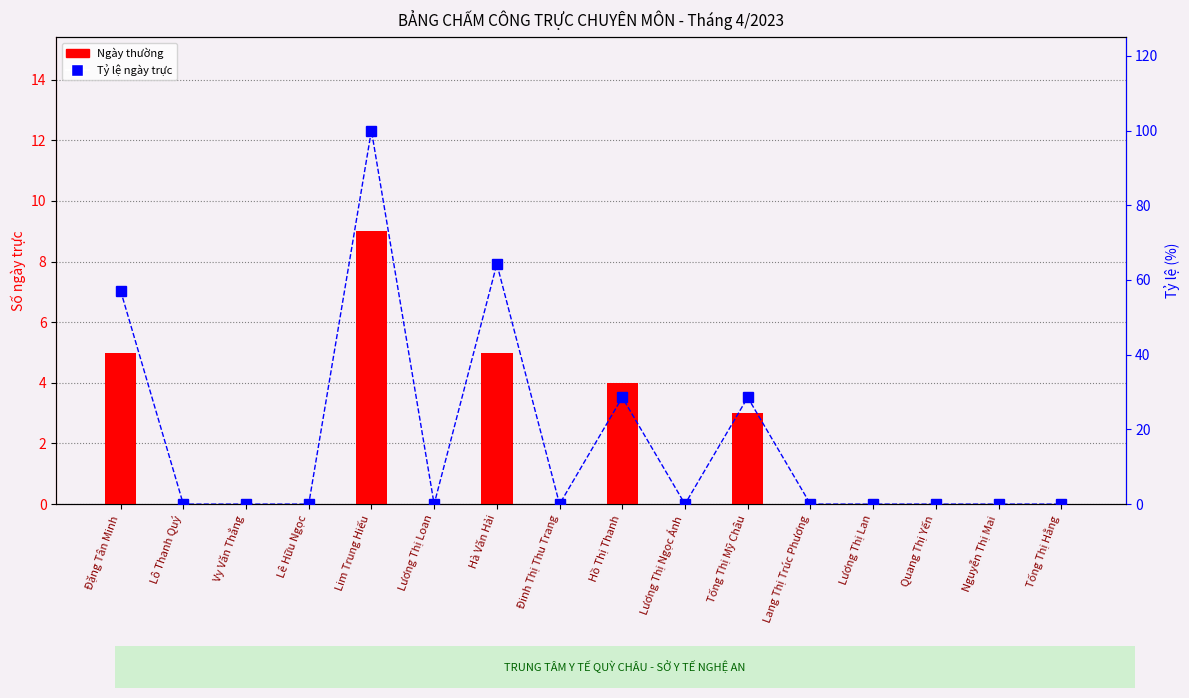

What position from the left is Lim Trung Hiếu?

5